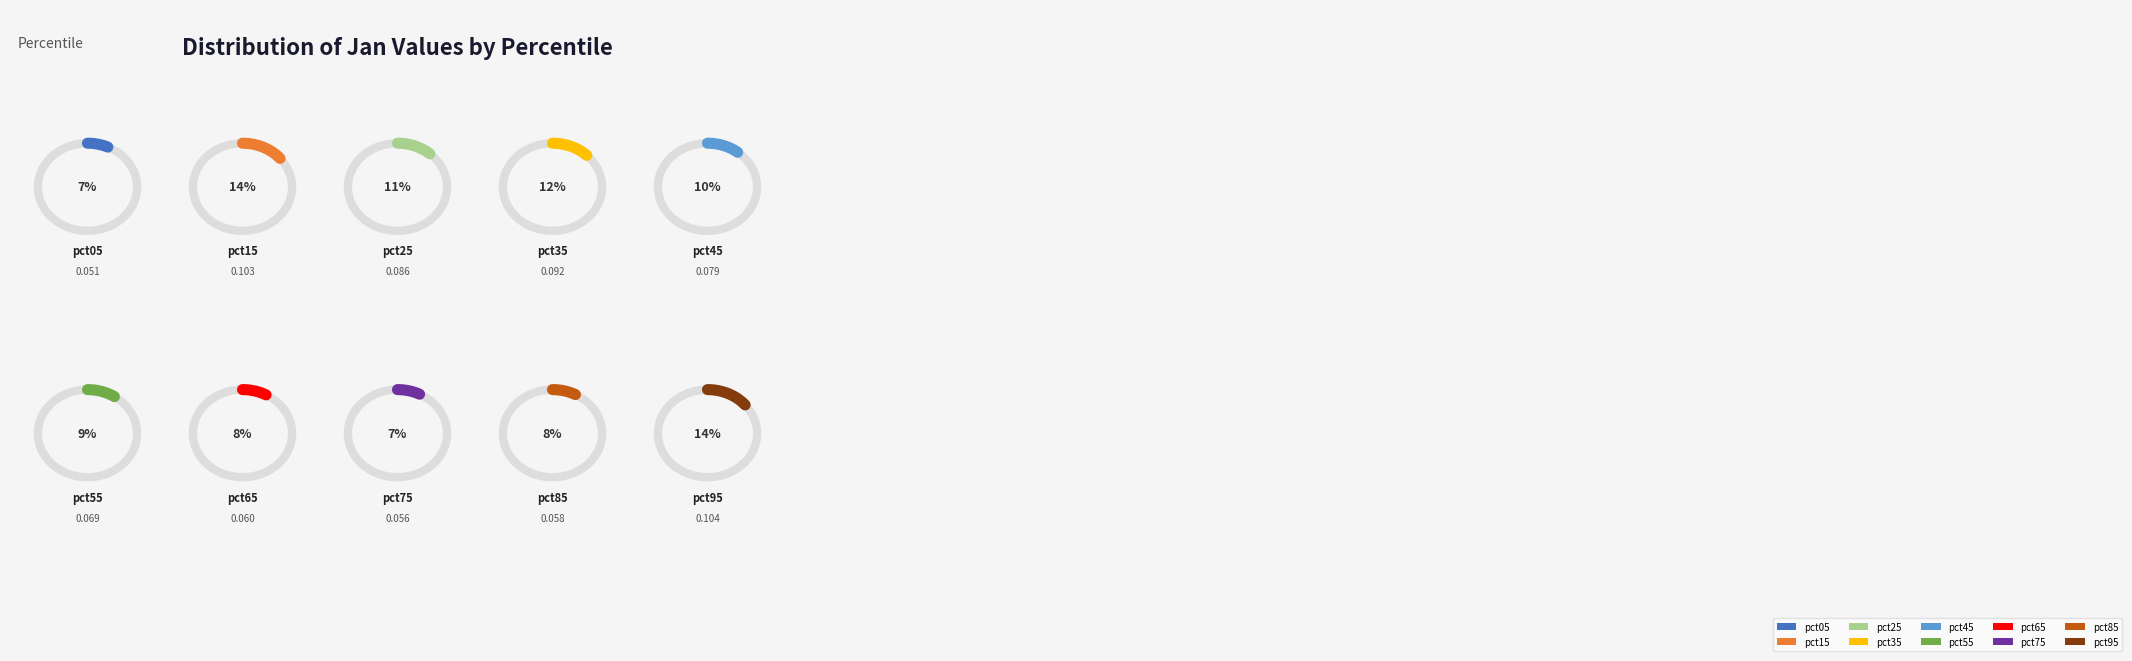

Rank the categories by value from lowest to highest.

pct05, pct75, pct85, pct65, pct55, pct45, pct25, pct35, pct15, pct95